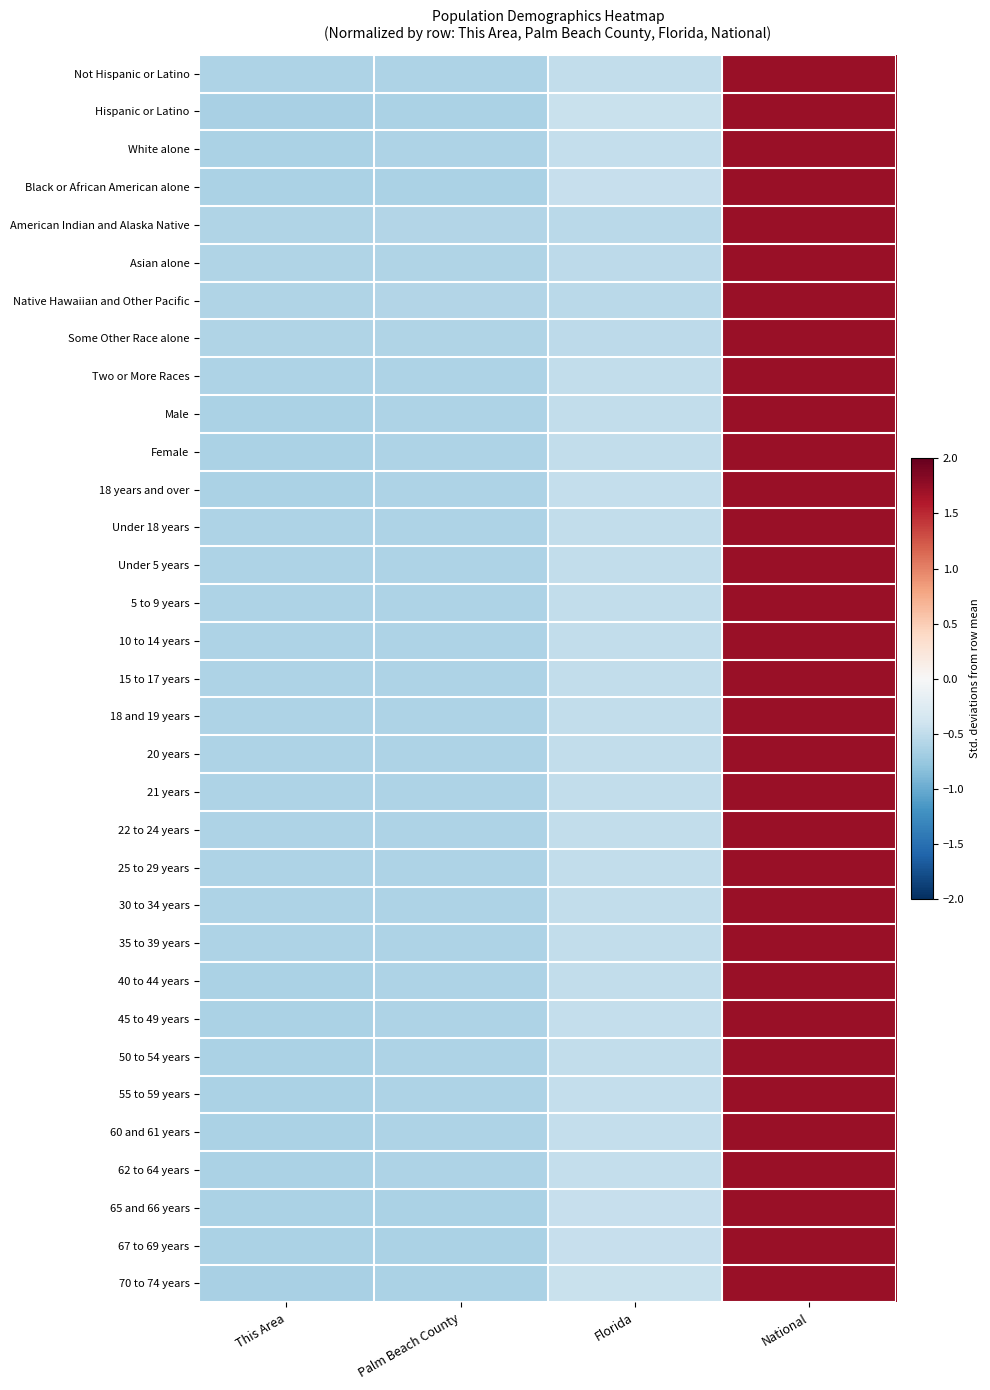

Count the number of data series in this chart.

33